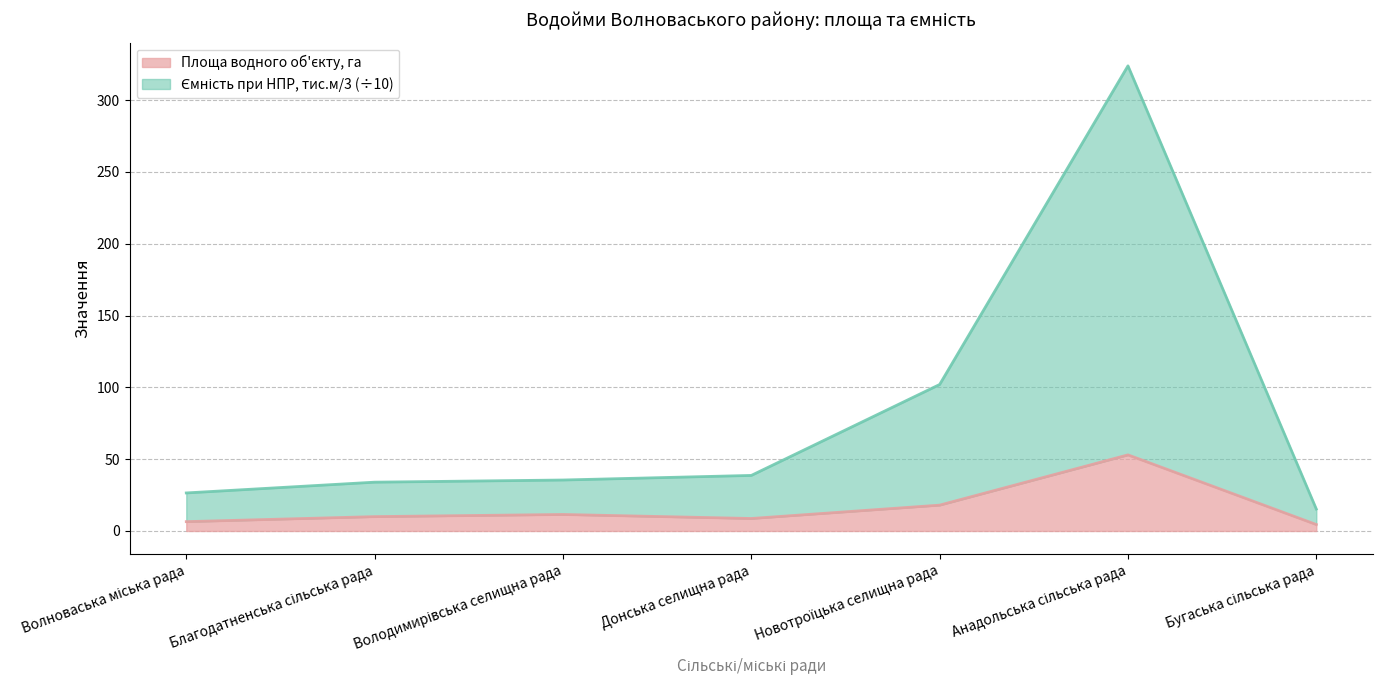

Which series has the largest range (max minus min)?

Ємність при НПР, тис.м/3